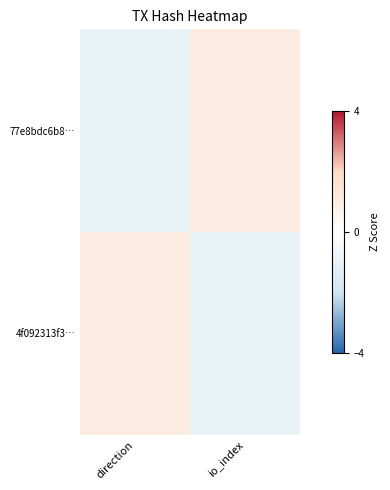

Which category has the highest value across all series?

io_index